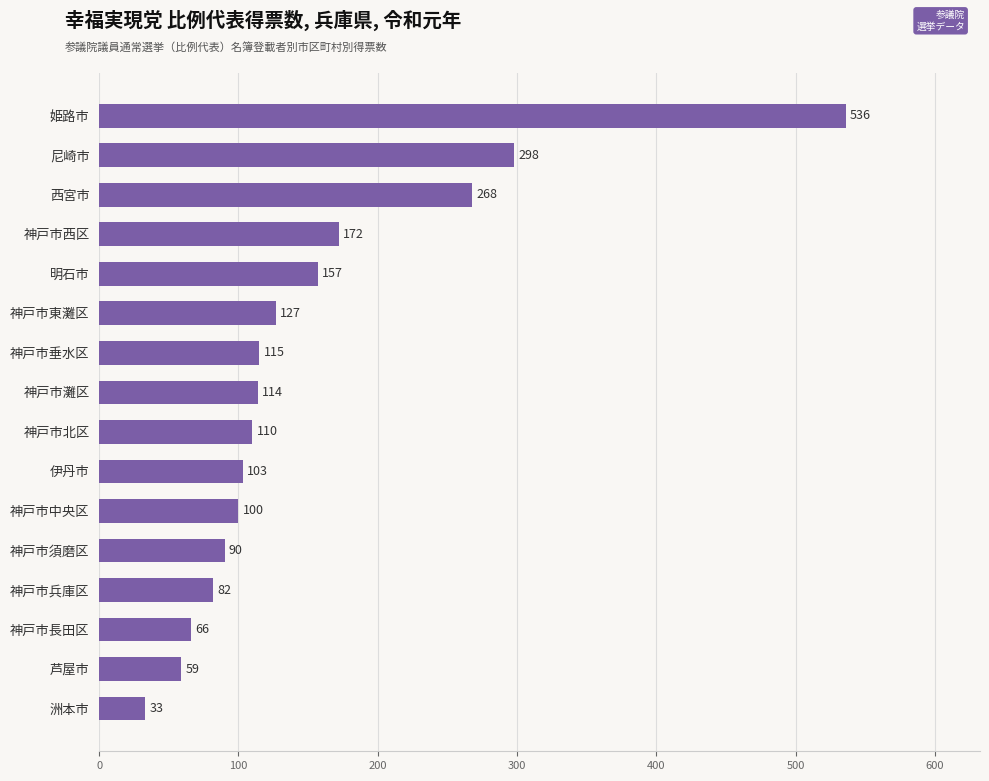

Reading top to bottom, transcribe all the data shown in this chart.

536	298	268	172	157	127	115	114	110	103	100	90	82	66	59	33